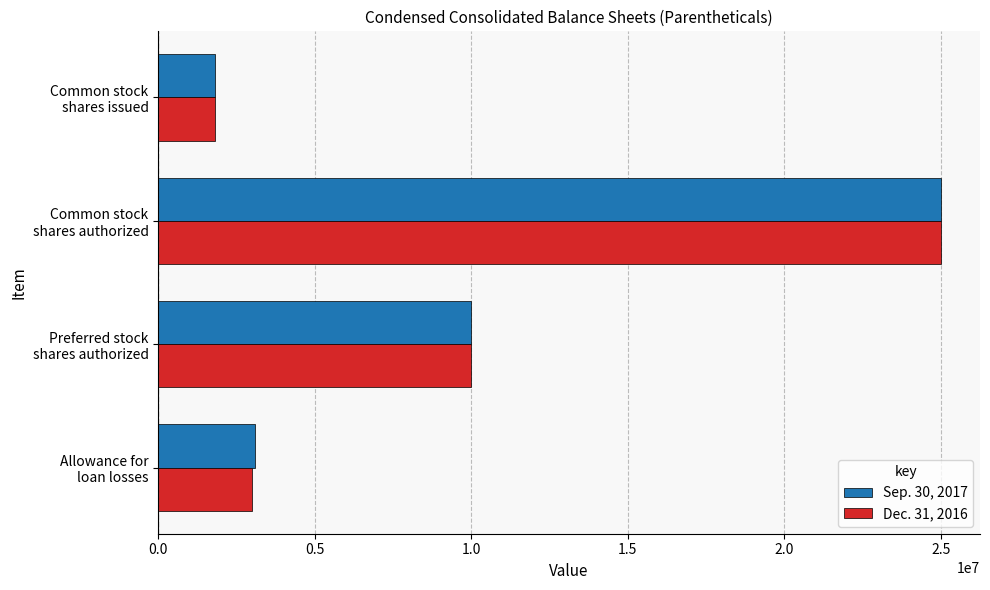

Where is Sep. 30, 2017 nearest to the value 13406435?

Preferred stock
shares authorized